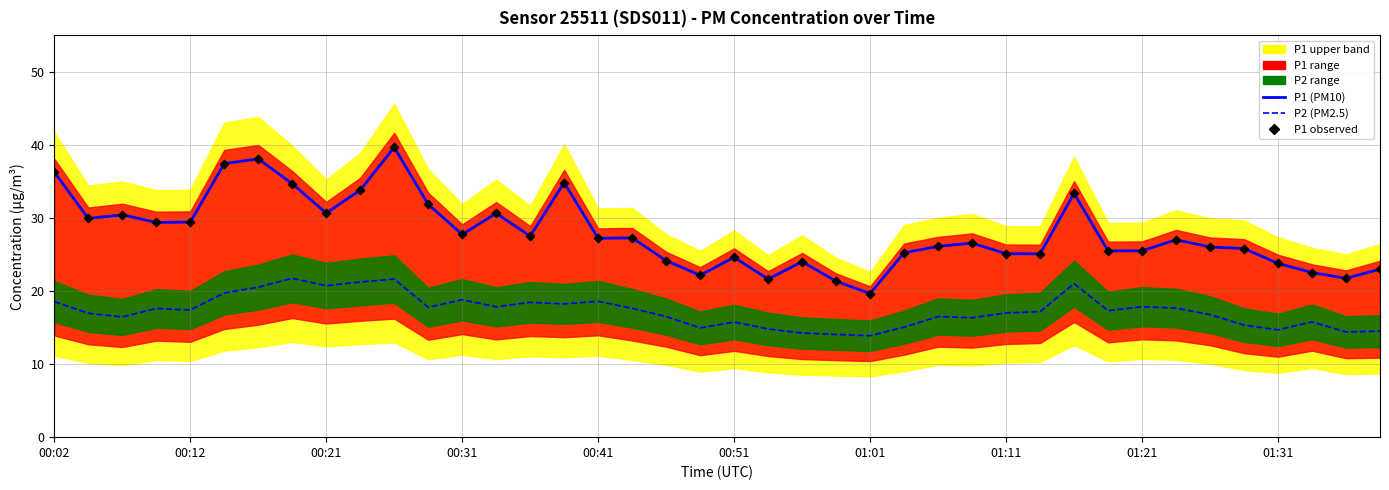

What is the total value across all series at 00:41?

73.0